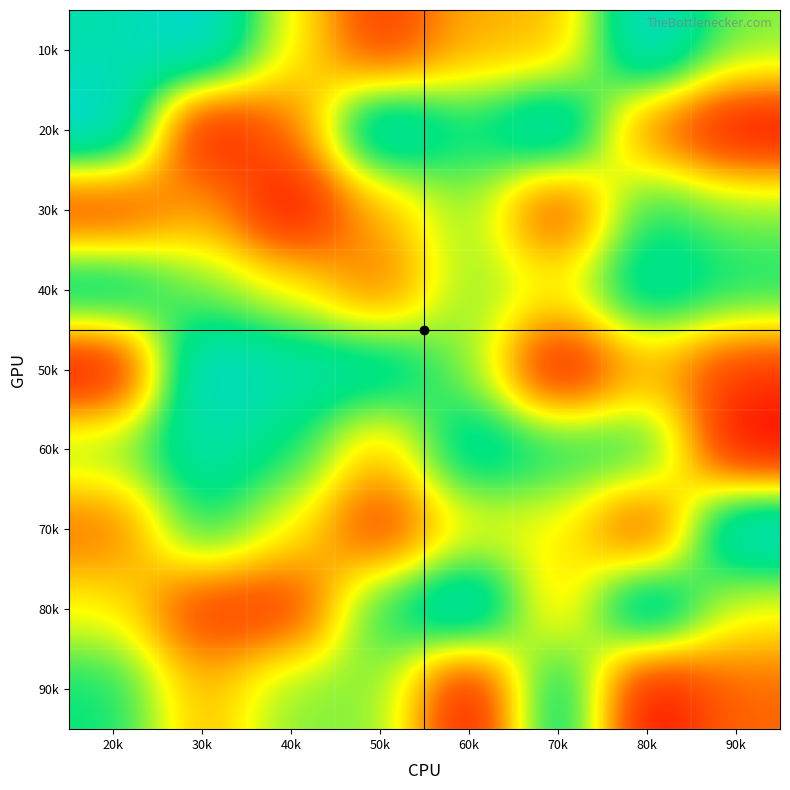

At which category is the sum across all series the highest?

60k